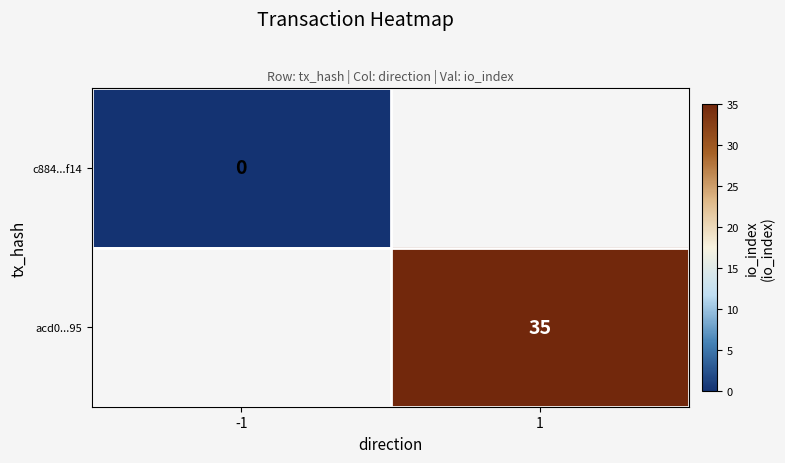

True or false: acd0...95 has a value of 35 at 1.

True